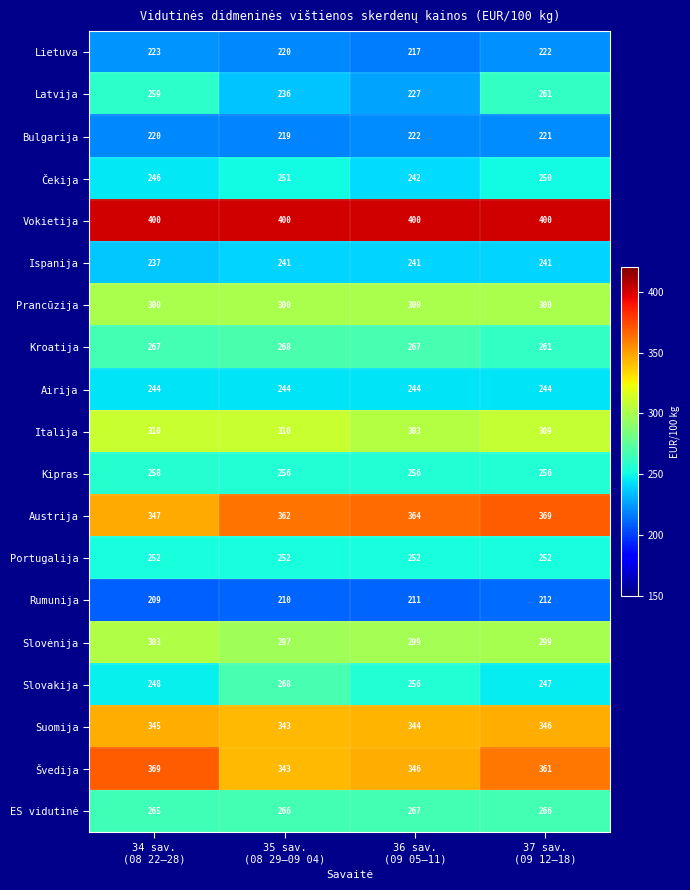

What is the difference between the maximum and minimum values in the Kroatija series?

7